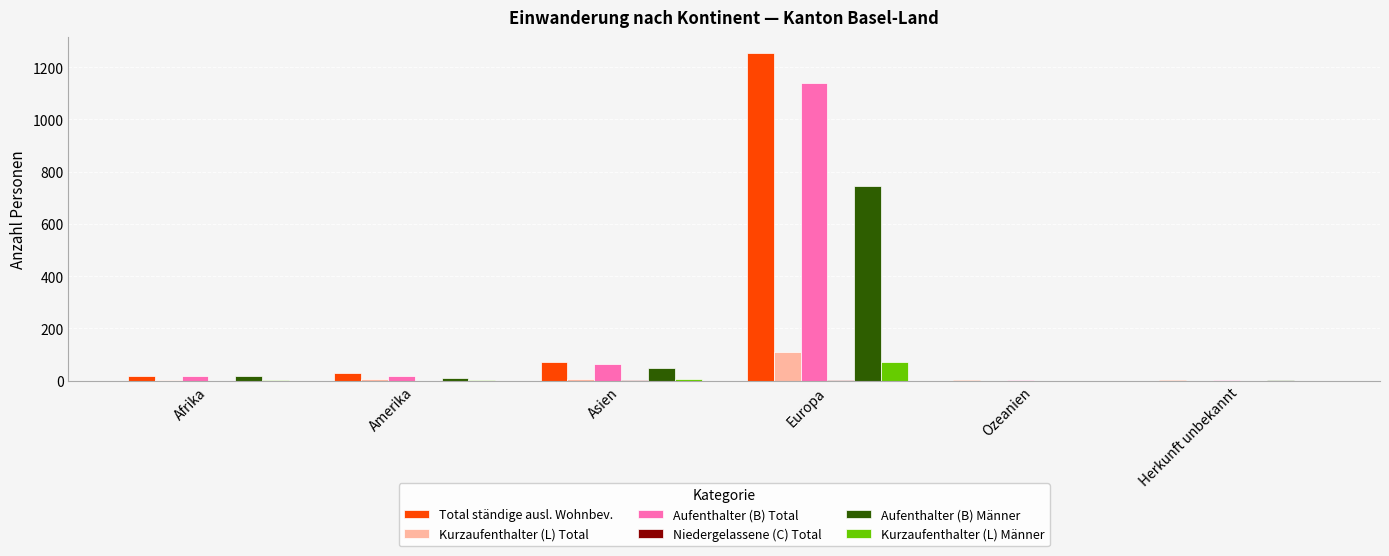

True or false: Aufenthalter (B) Männer has a value of -373 at Ozeanien.

False